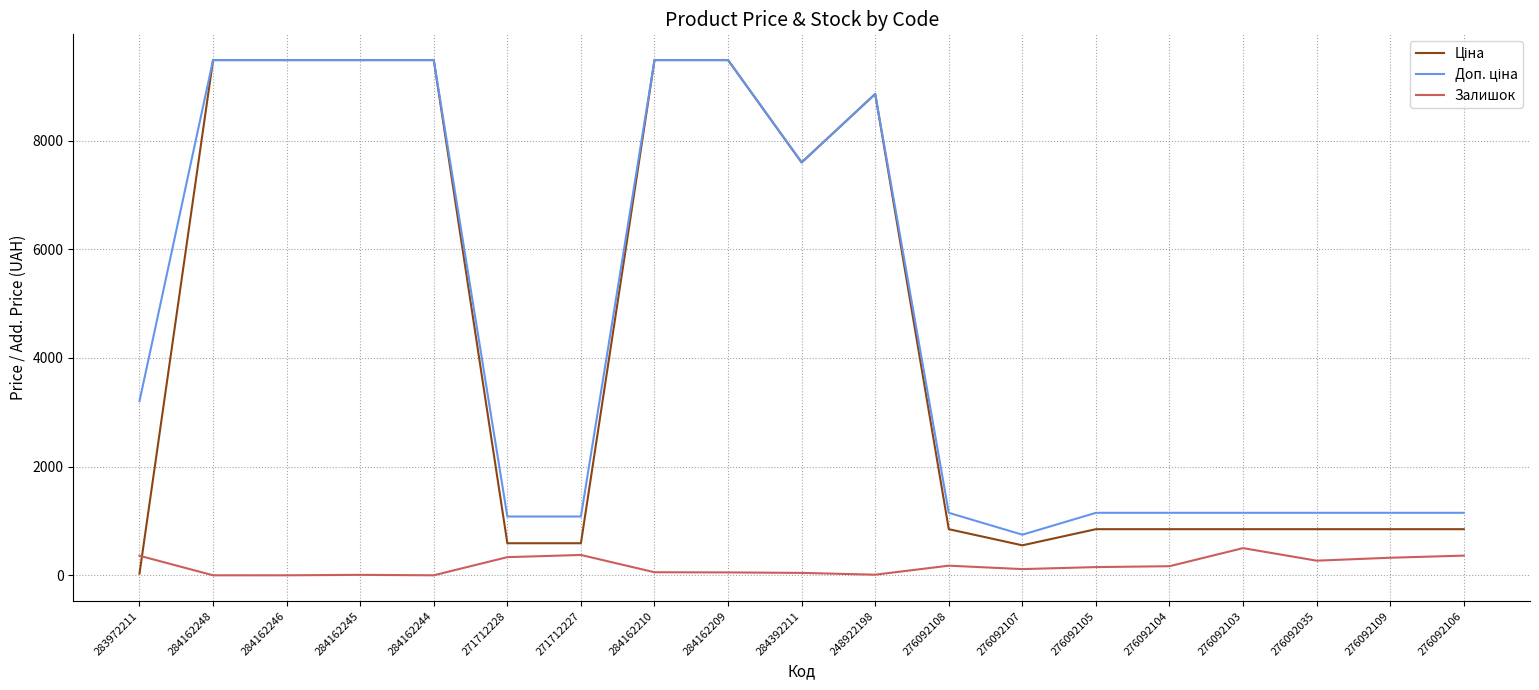

The Залишок series shows 374.0 at 271712227. True or false?

True